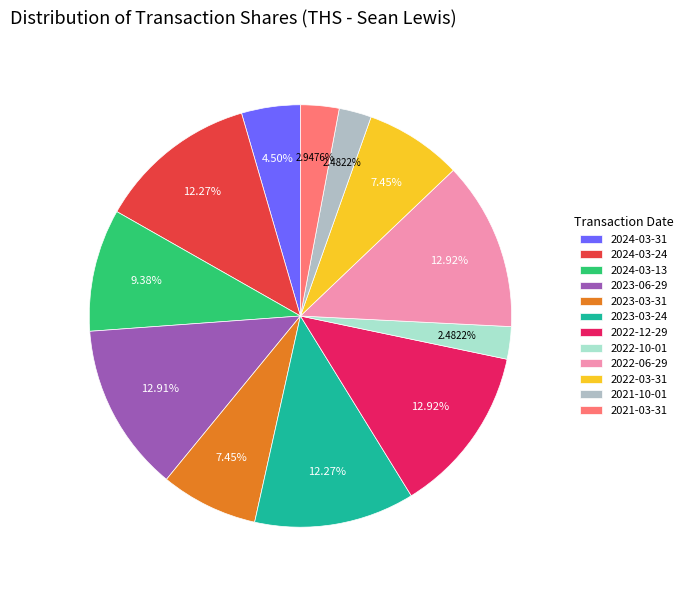

What percentage is the 2022-10-01 slice, to the nearest percent?

2%